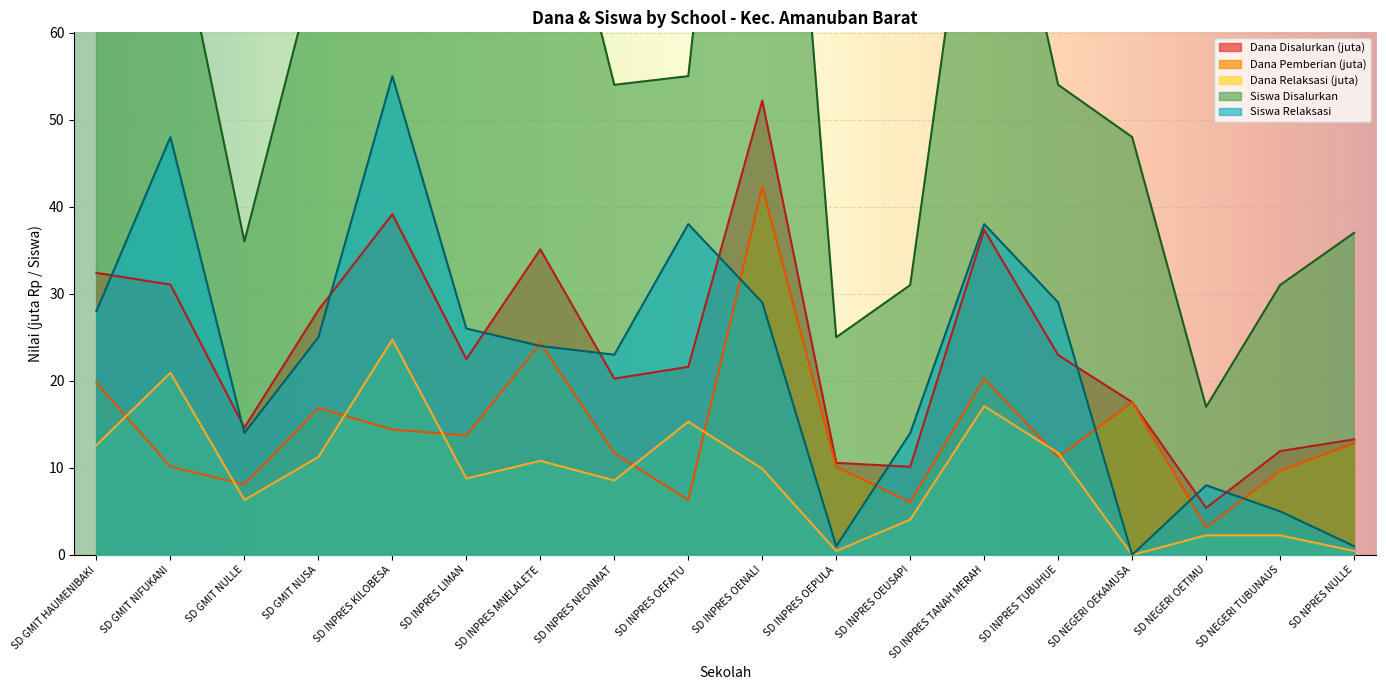

How many intersections are there between Siswa Pemberian Relaksasi and Dana Disalurkan?

10